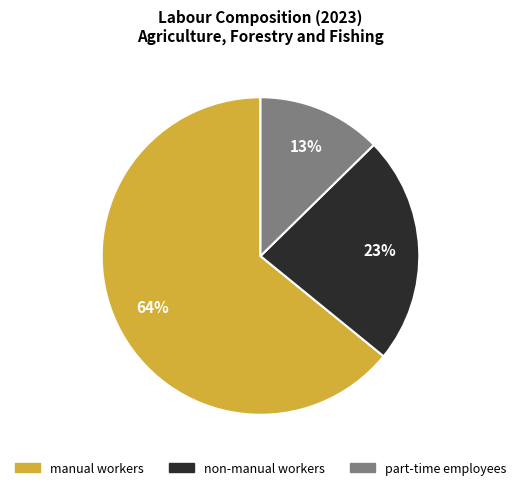

True or false: part-time employees accounts for 1% of the total.

False